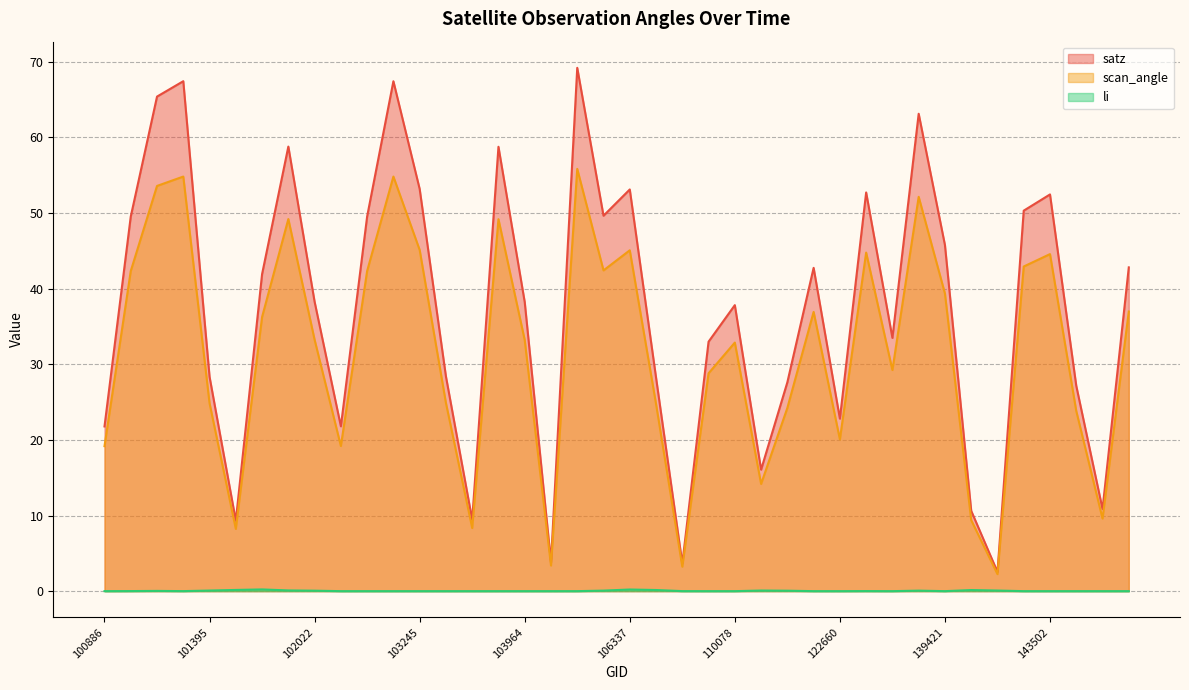

How many interior local valleys does the satz series have?

11